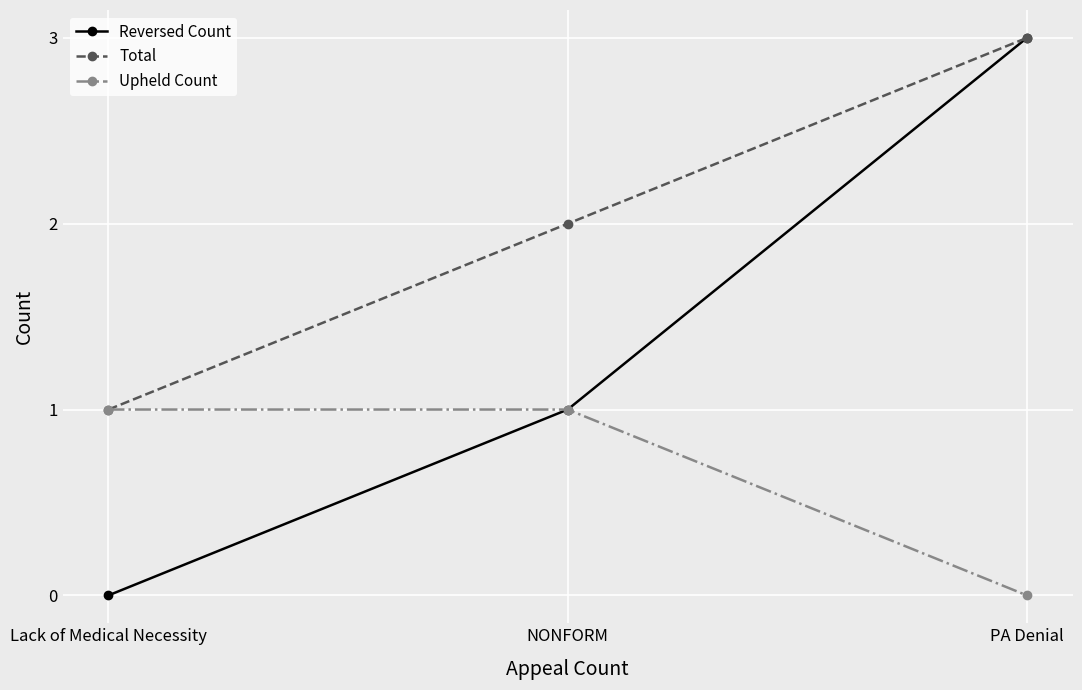

What is the total value across all series at Lack of Medical Necessity?

2